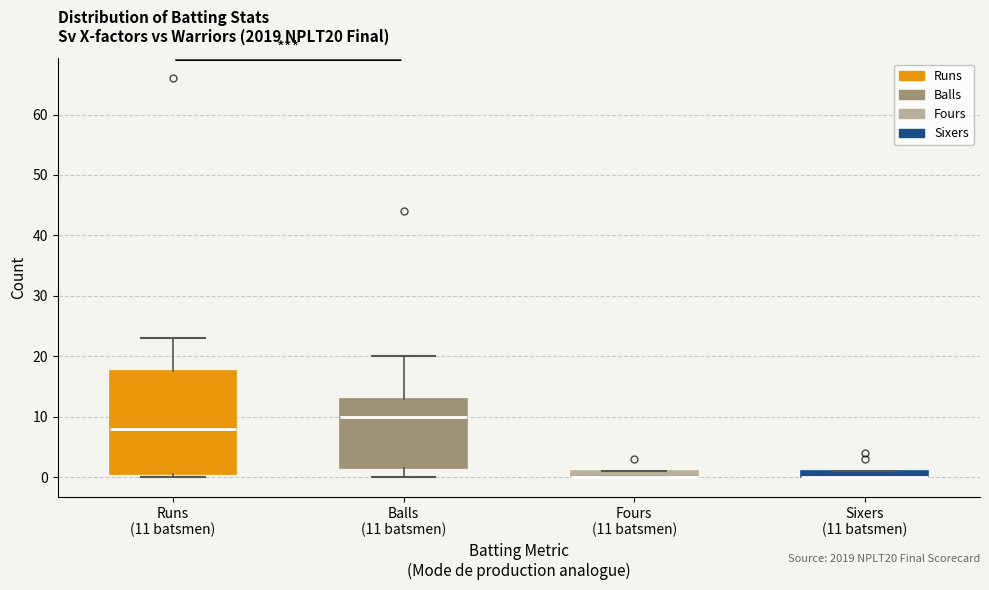

Where is the lower edge of the box for Runs (11 batsmen) on the y-axis? The values are not printed on the chart, so give them approximately, as read against the axis.

1